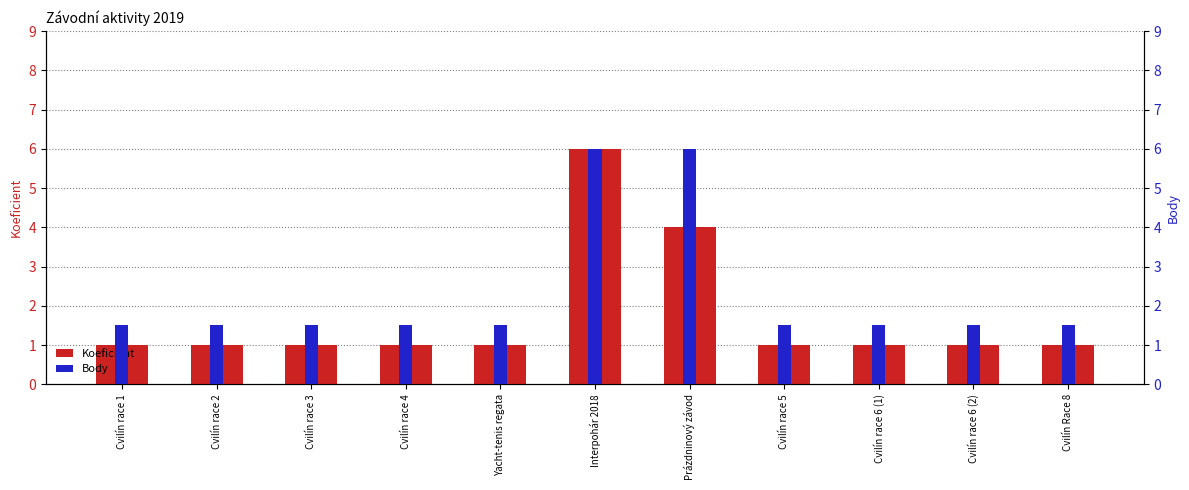

Is the value of Koeficient at Cvilín Race 8 greater than the value of Body at Cvilín race 6 (2)?

No